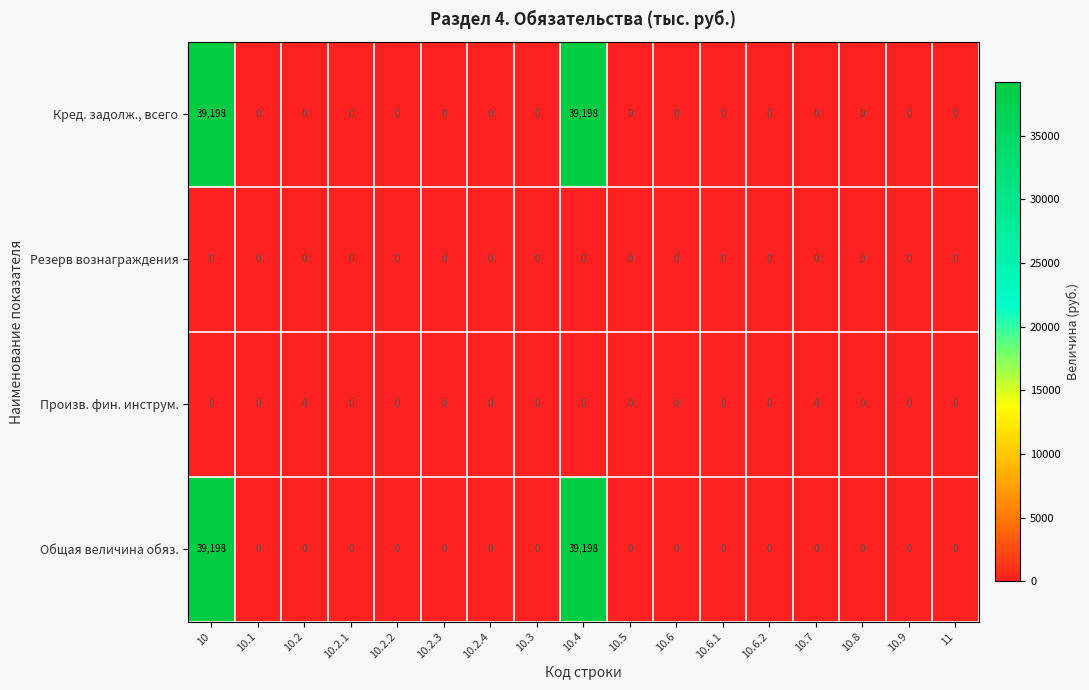

What is the difference between the highest and lowest values at 10.4?

39198